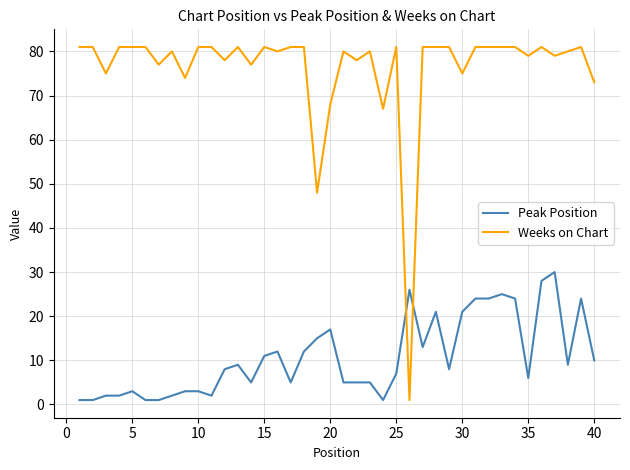

Which series has the largest range (max minus min)?

Weeks on Chart